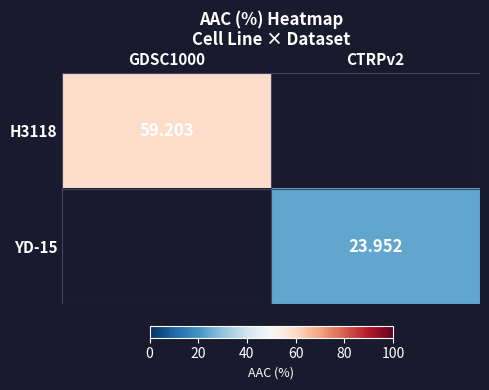

Is the value of H3118 at GDSC1000 greater than the value of YD-15 at CTRPv2?

Yes